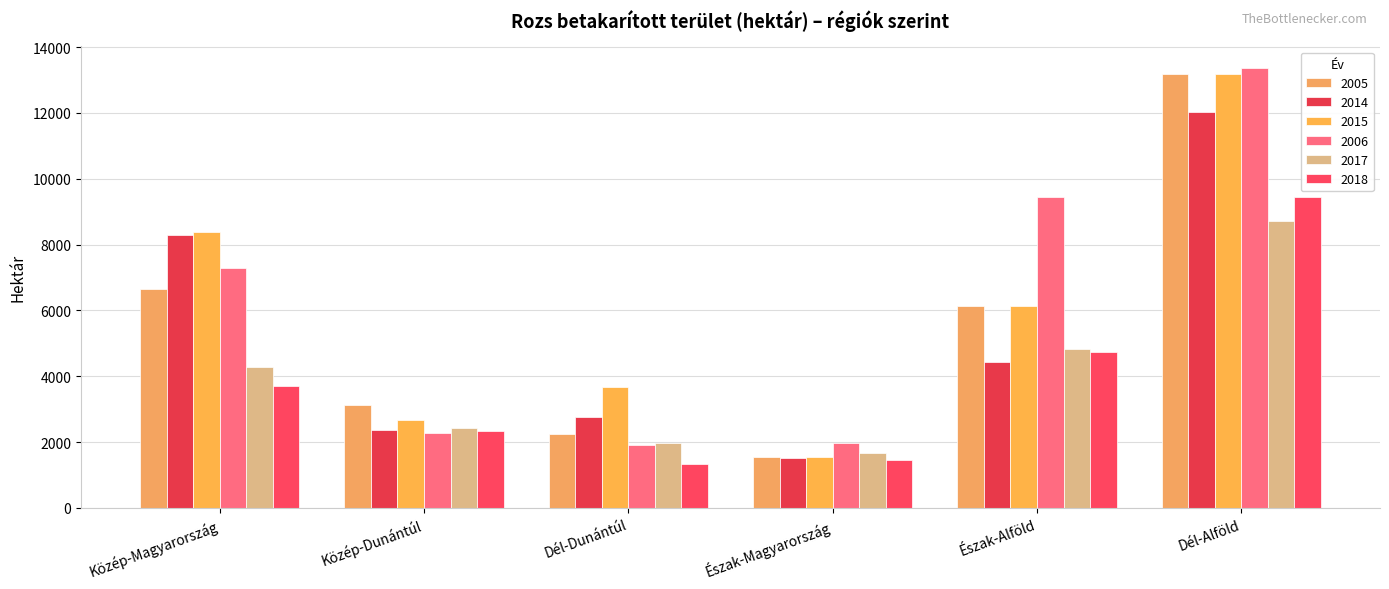

Which series changed the most between Közép-Magyarország and Észak-Magyarország?

2015